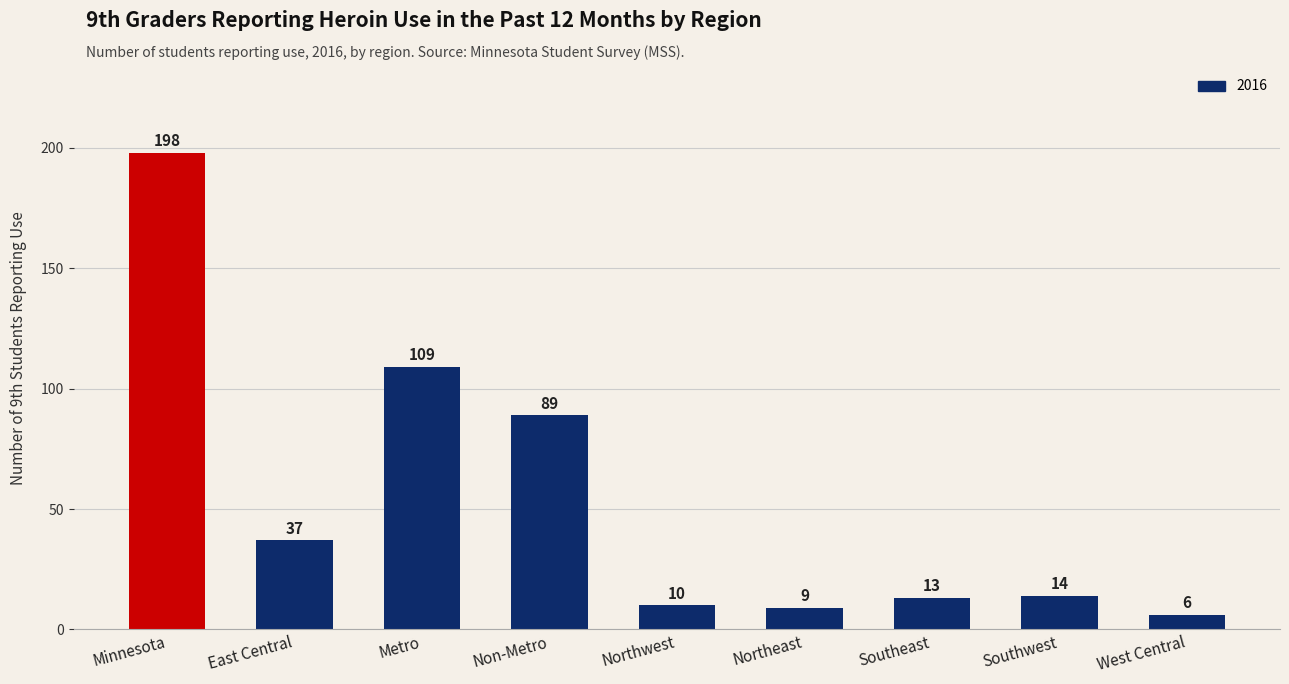

Rank the categories by value from highest to lowest.

Minnesota, Metro, Non-Metro, East Central, Southwest, Southeast, Northwest, Northeast, West Central